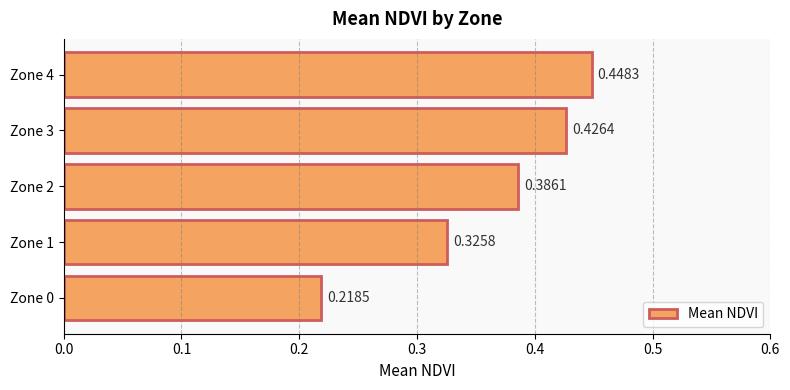

Between Zone 4 and Zone 1, which is larger?

Zone 4